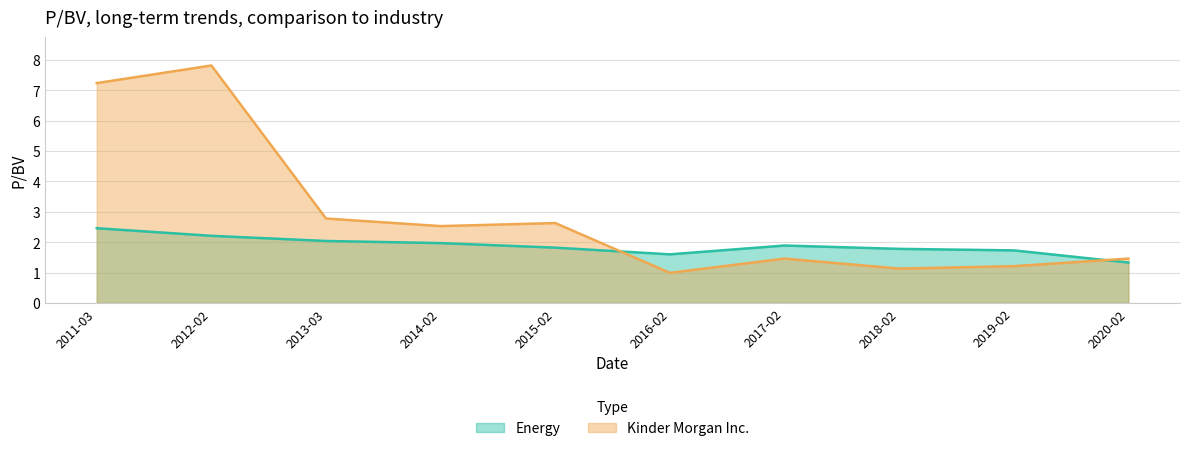

Which label corresponds to the largest value in the chart?

2012-02